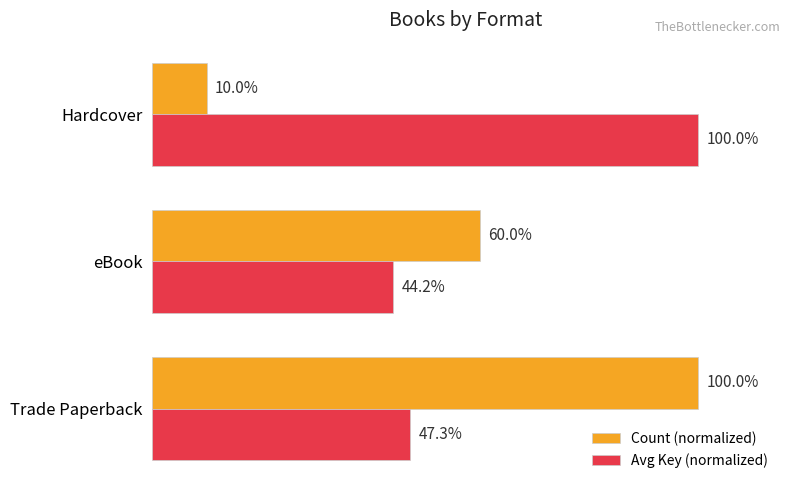

At Hardcover, list the series in order from largest to smallest.

Avg Key (normalized), Count (normalized)